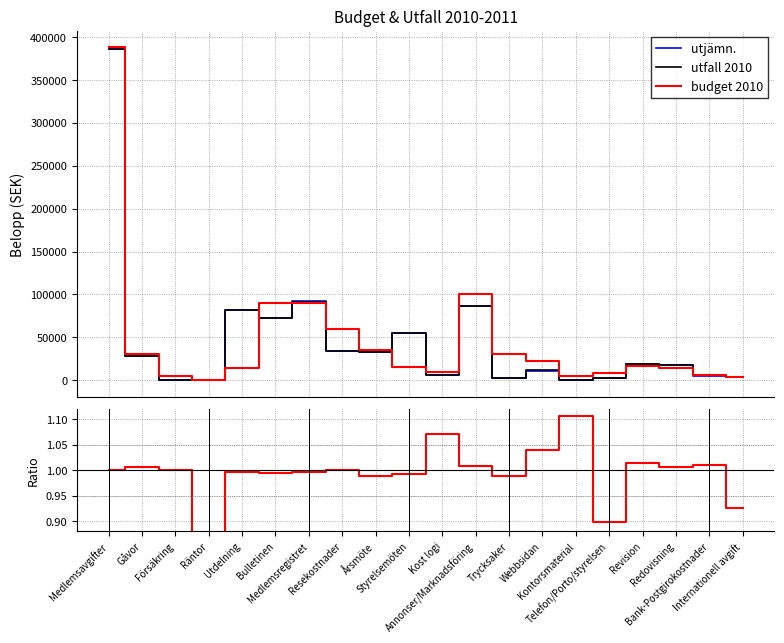

Between Utdelning and Bank-Postgirokostnader, which series saw the biggest shift?

utjämn.